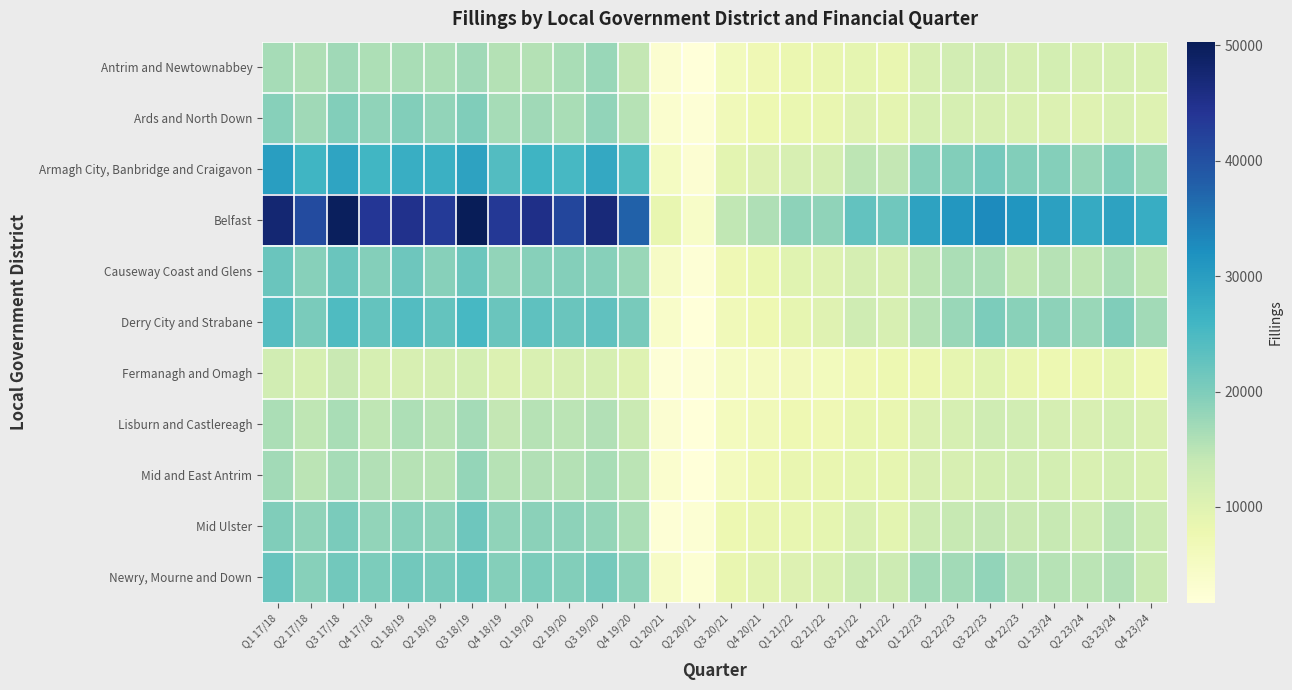

What is the smallest value displayed?

1679